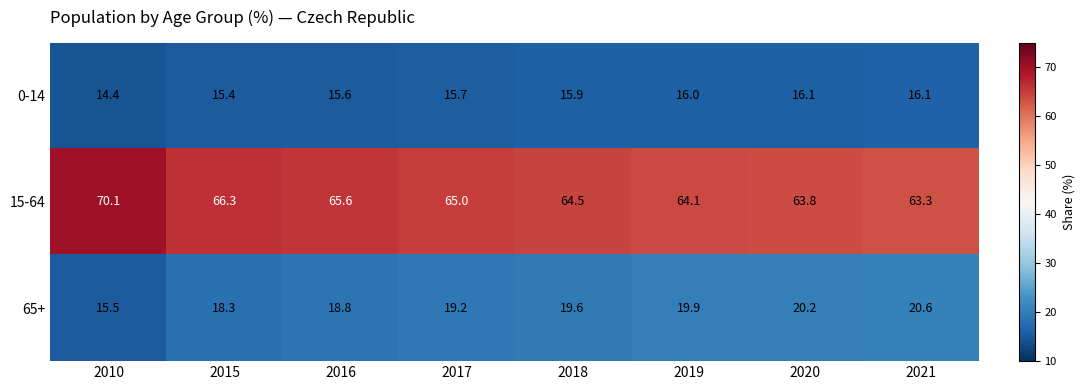

At which label is 65+ closest to 18?

2015